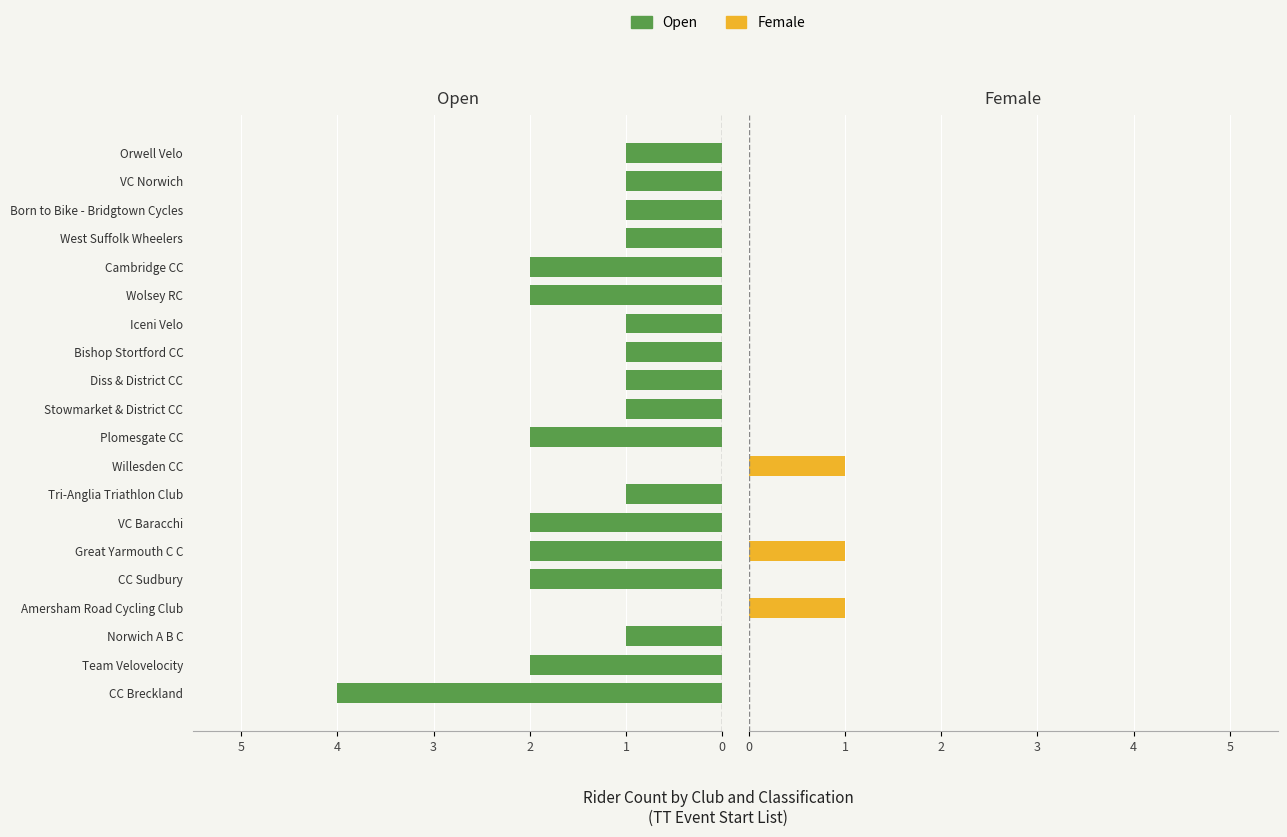

How many groups of bars are there?

20